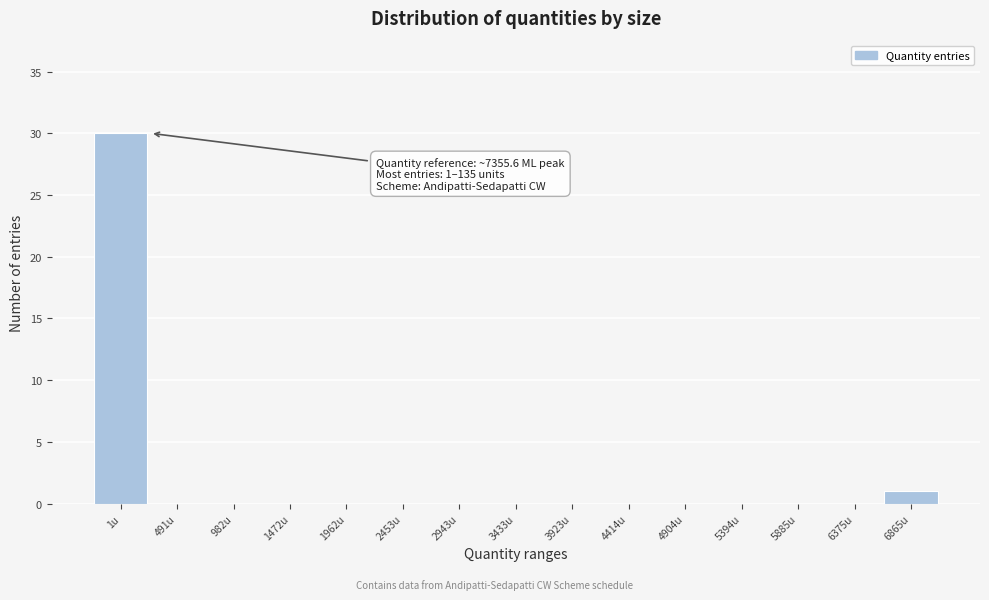

Reading left to right, what are all the values shown in this chart?

1u=30	491u=0	982u=0	1472u=0	1962u=0	2453u=0	2943u=0	3433u=0	3923u=0	4414u=0	4904u=0	5394u=0	5885u=0	6375u=0	6865u=1